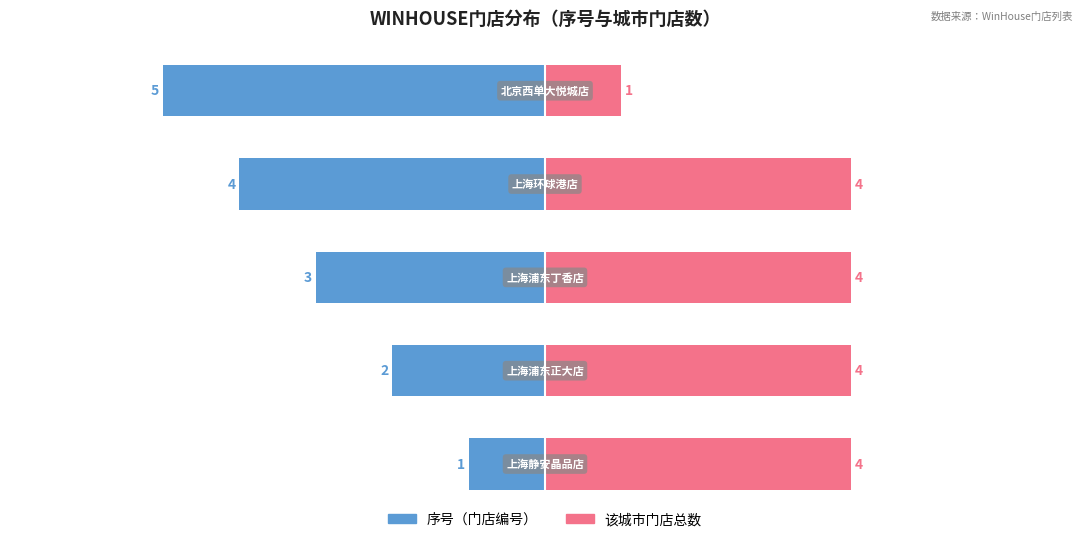

Reading left to right, list all the values displayed in this chart.

序号（门店编号）: -1	-2	-3	-4	-5
该城市门店总数: 4	4	4	4	1